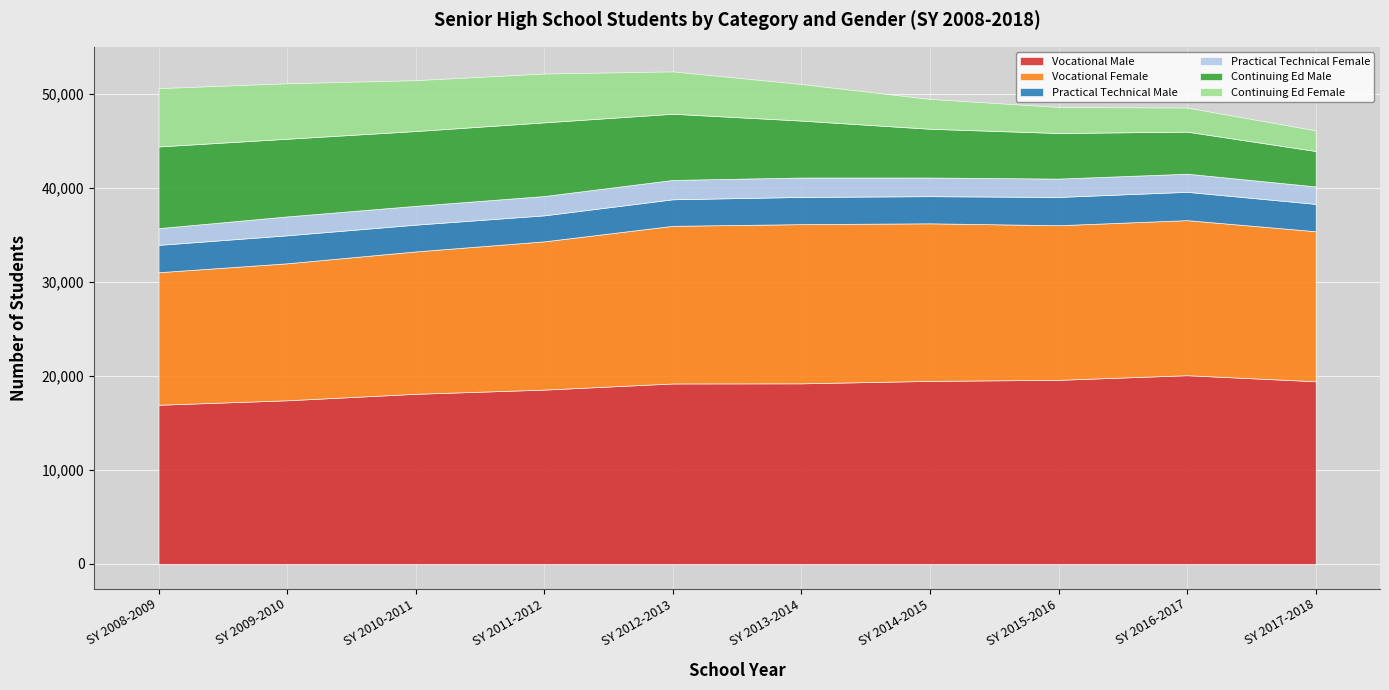

Between SY 2012-2013 and SY 2014-2015, which is larger?

SY 2014-2015